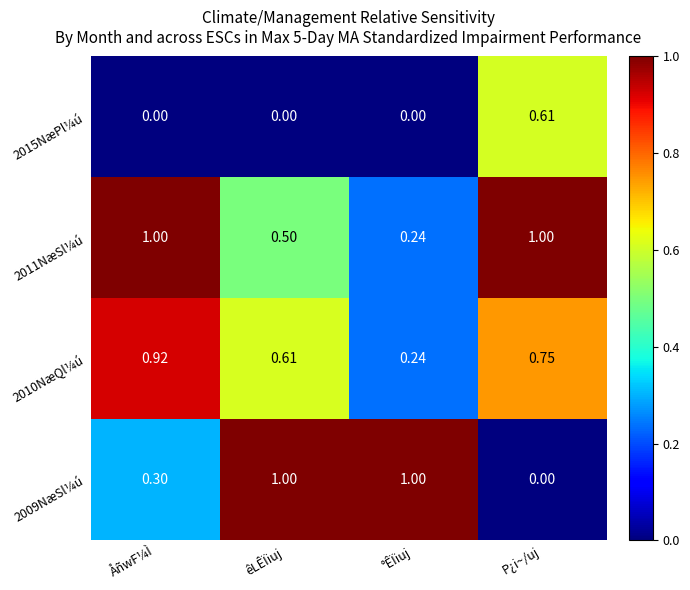

Between ÅñwF¼Ì and P¿i~/uj, which series saw the biggest shift?

2015NæPl¼ú